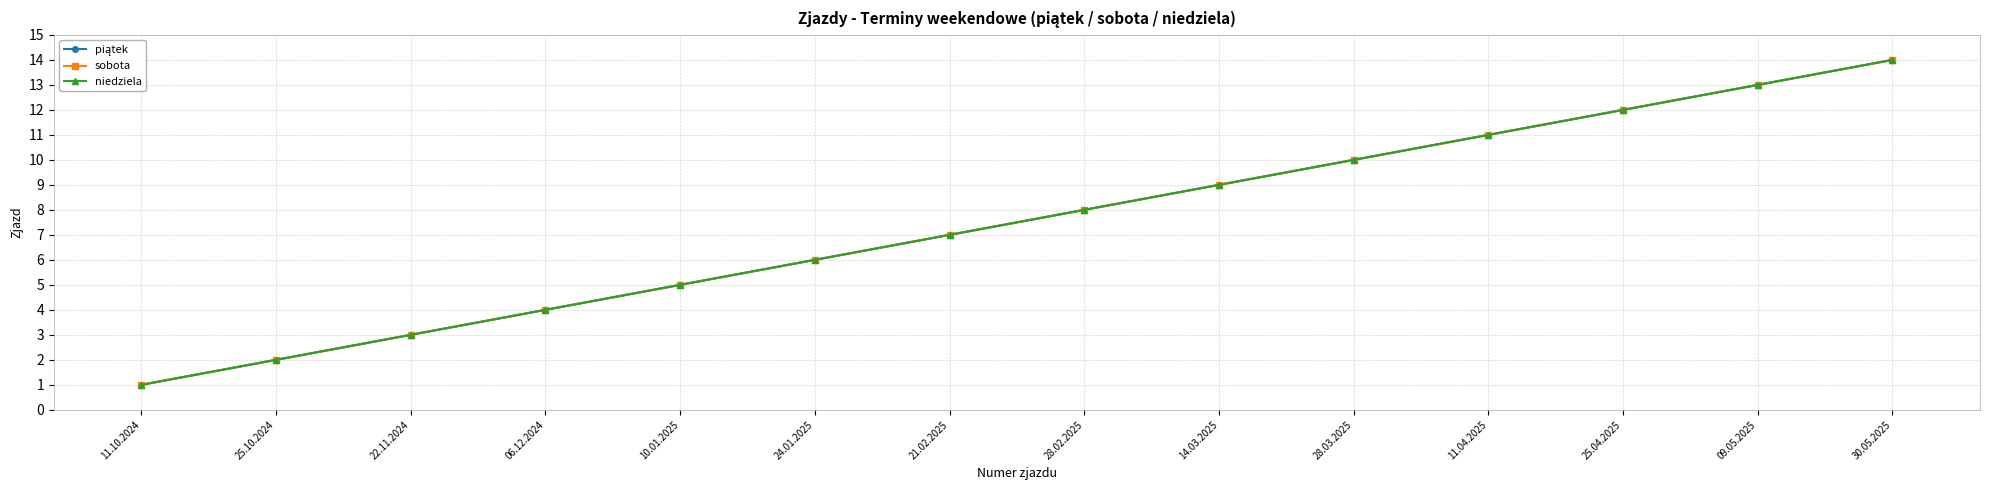

Is this an area chart (filled region under the line)?

No